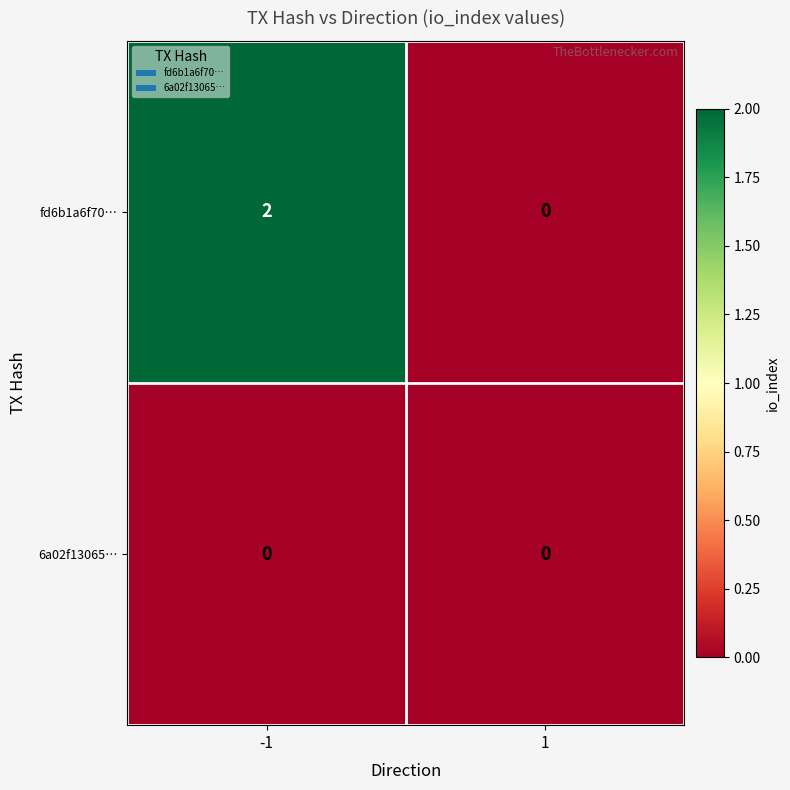

At how many categories does at least one series exceed 1?

1